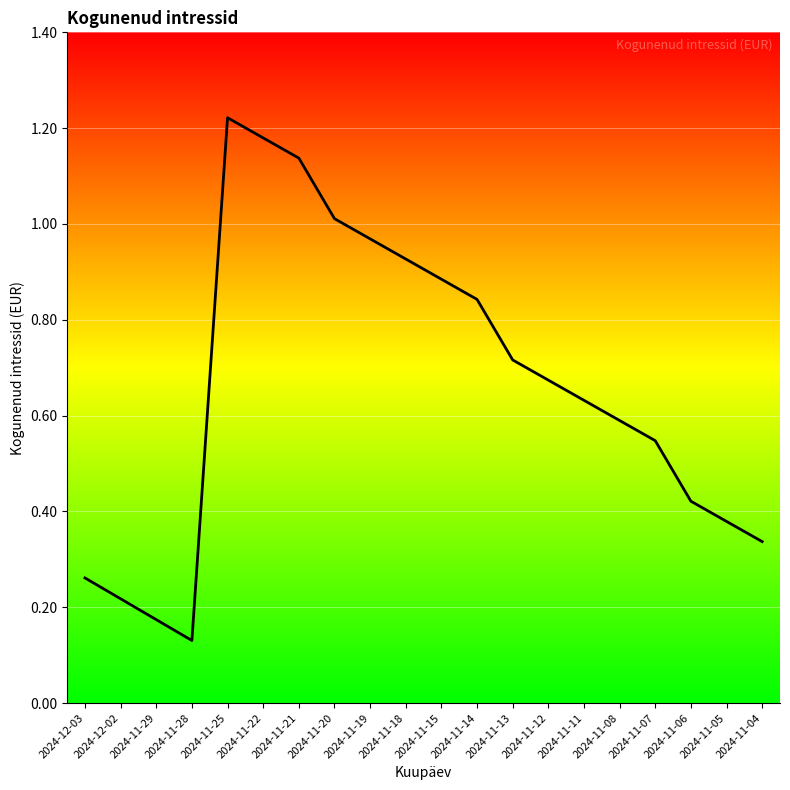

Between 2024-11-11 and 2024-11-28, which is larger?

2024-11-11